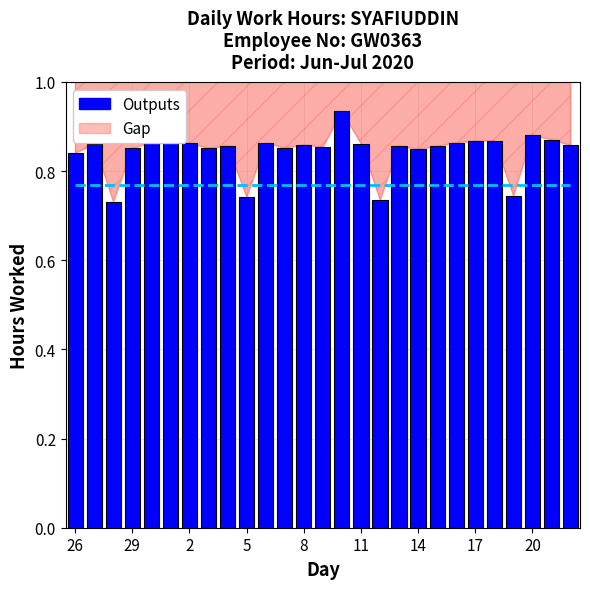

How many bars are there in total?

27